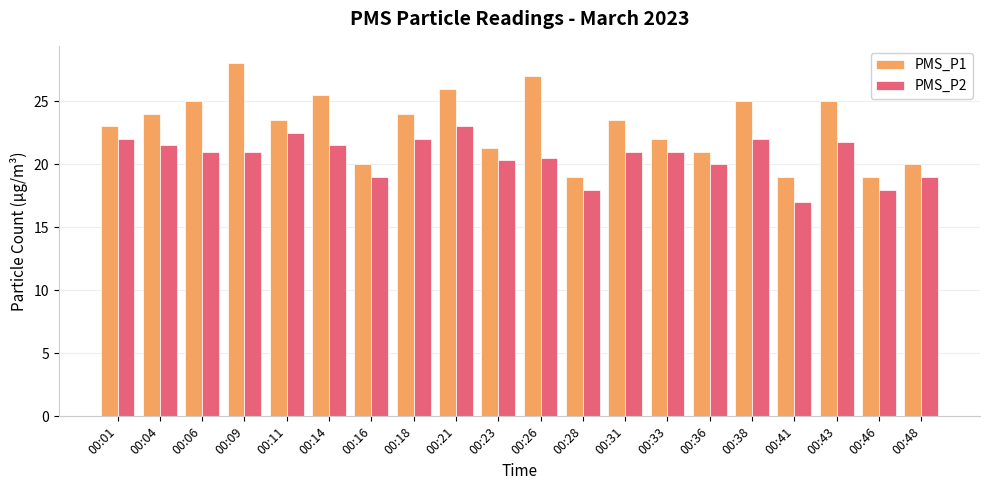

What is the highest value of the PMS_P1 series?

28.0